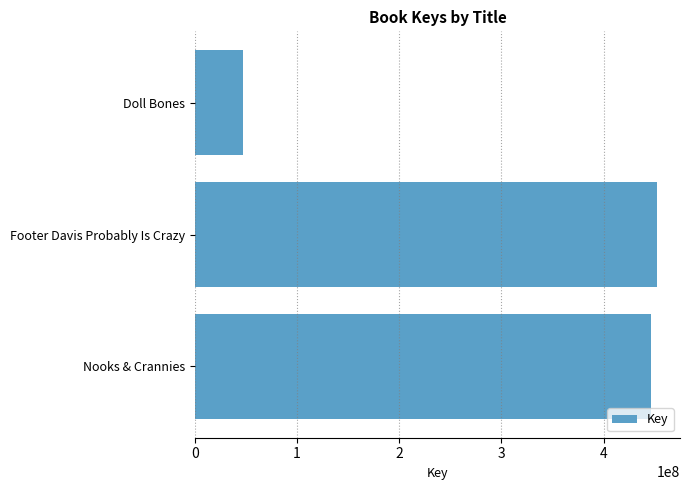

What is the sum of all values?

945083552